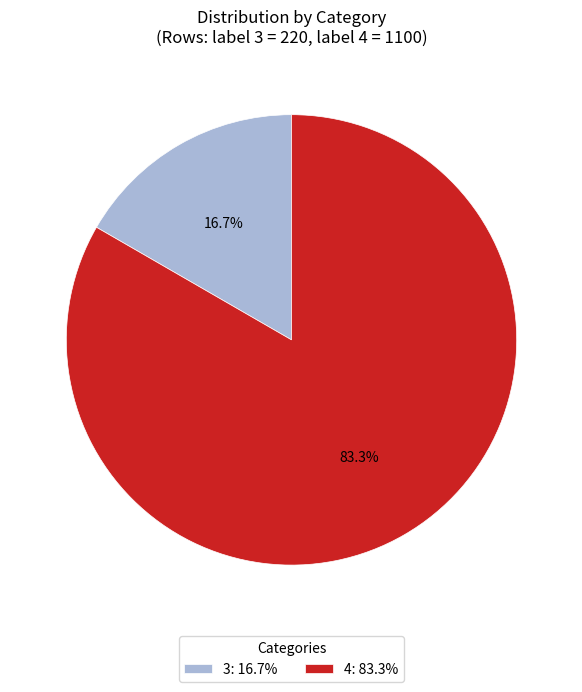

To the nearest percent, what portion does 3 represent?

17%